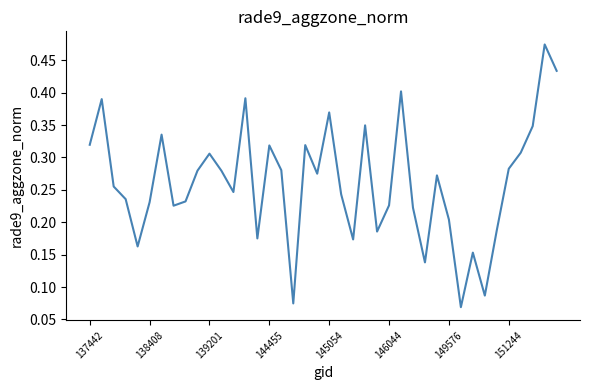

Reading left to right, transcribe all the data shown in this chart.

0.3	0.4	0.3	0.2	0.2	0.2	0.3	0.2	0.2	0.3	0.3	0.3	0.2	0.4	0.2	0.3	0.3	0.1	0.3	0.3	0.4	0.2	0.2	0.3	0.2	0.2	0.4	0.2	0.1	0.3	0.2	0.1	0.2	0.1	0.2	0.3	0.3	0.3	0.5	0.4